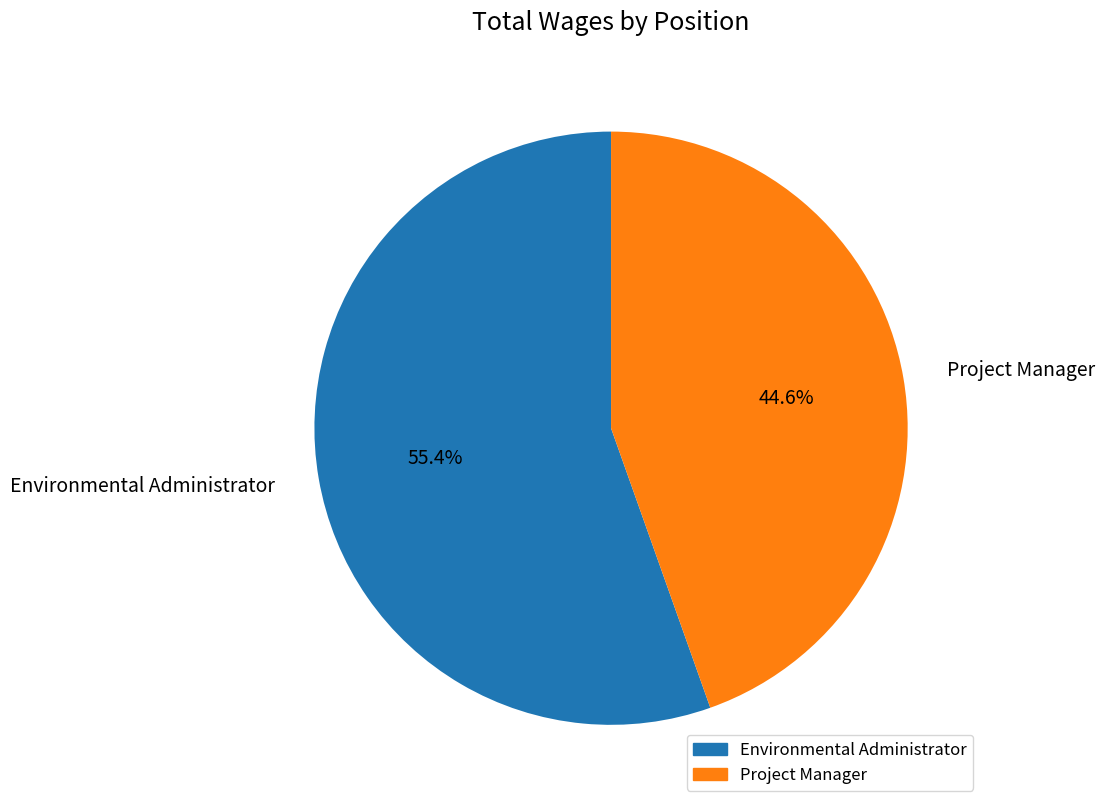

Between Environmental Administrator and Project Manager, which is larger?

Environmental Administrator